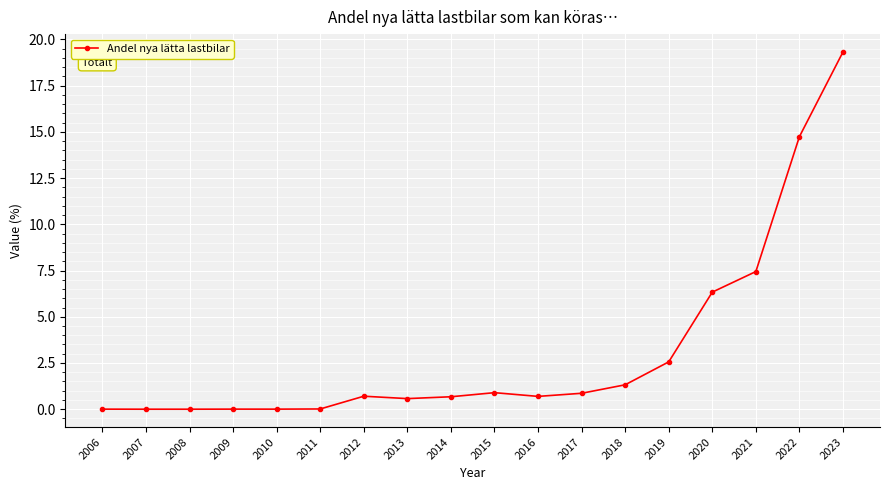

Is it true that the value at 2008 is 7.3?

False